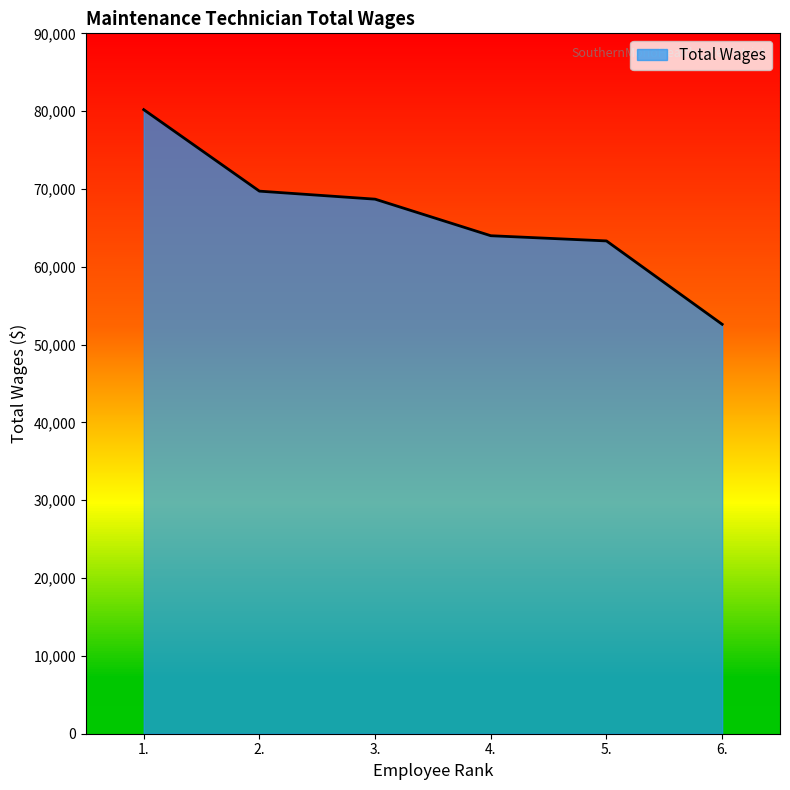

The chart shows a value of 80192 at 1.. True or false?

True